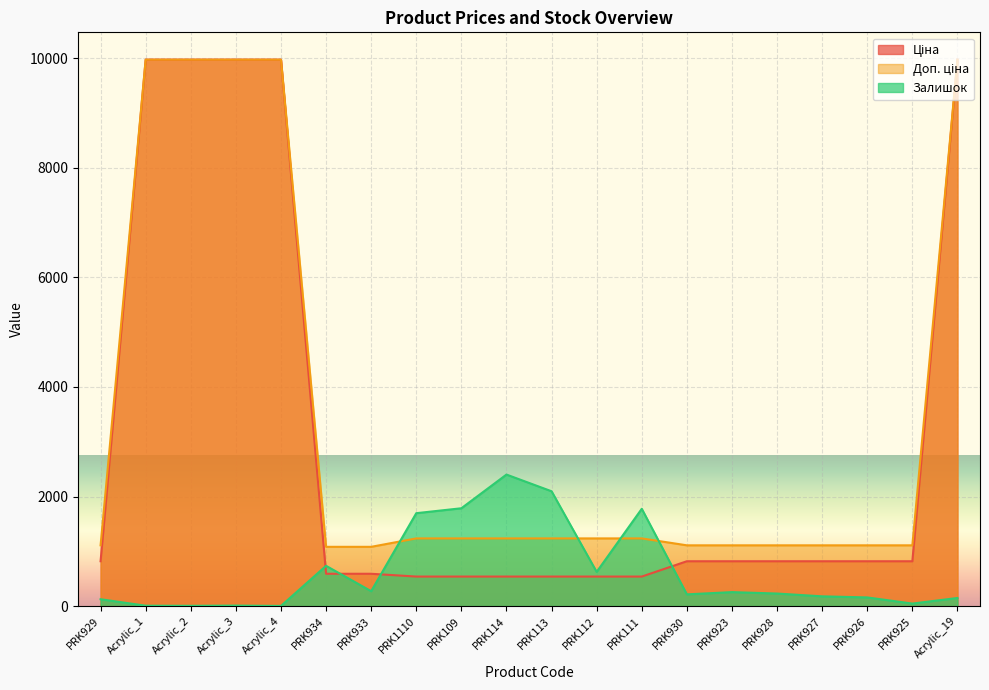

What is the average value of the Ціна series?

3000.9